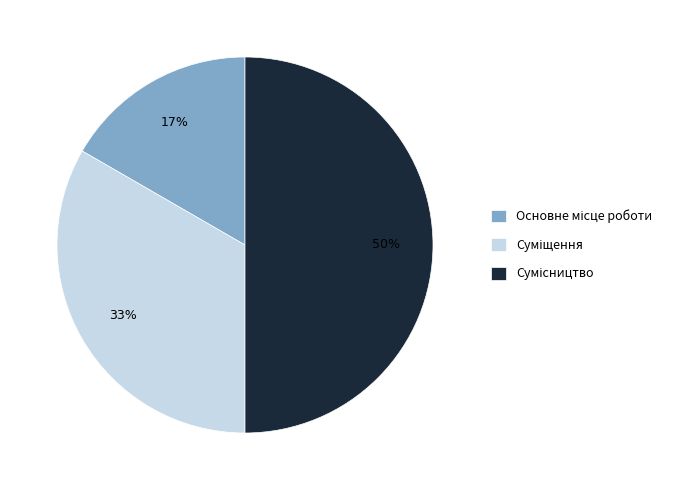

To the nearest percent, what is the difference between the largest and smallest slice percentages?

33%